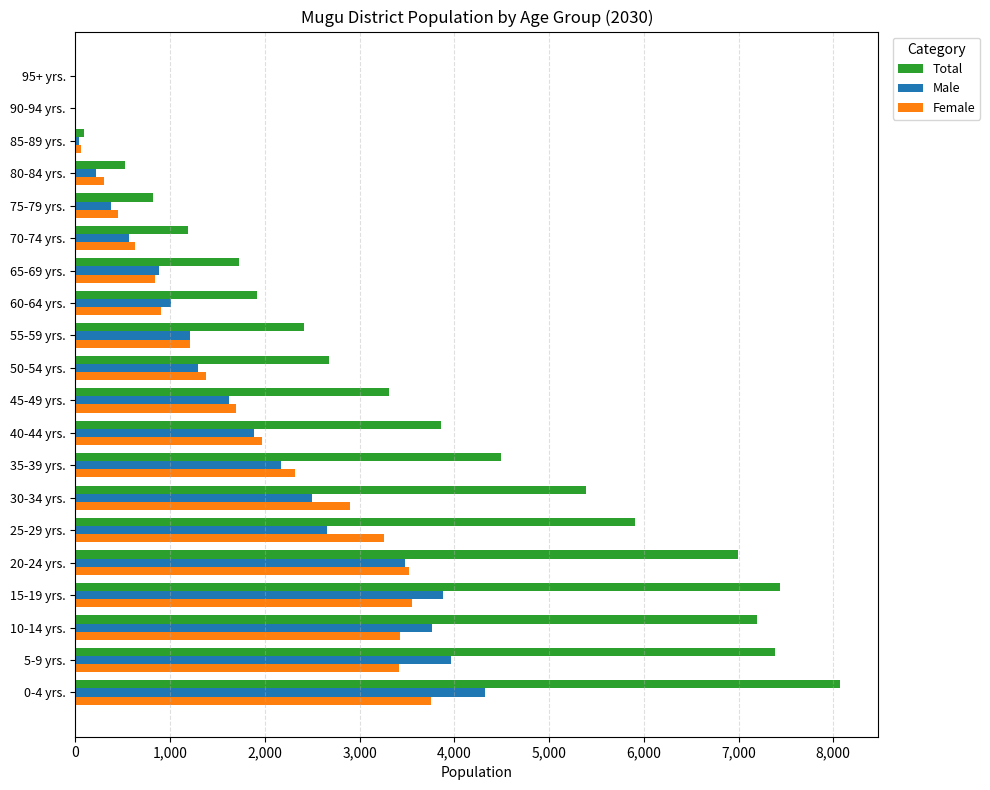

What is the sum of all Total values?

71382